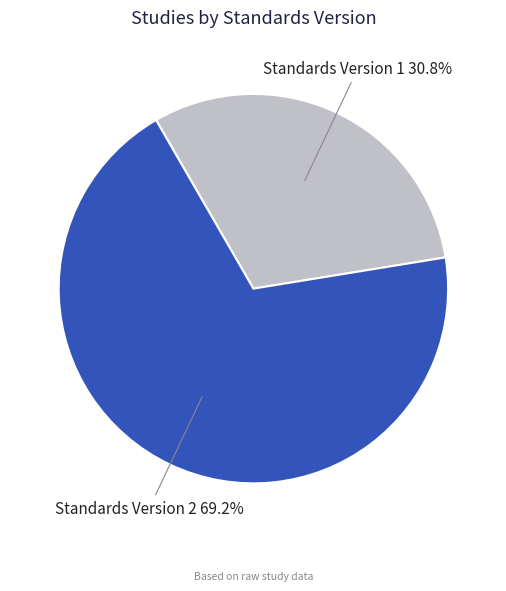

Is there a majority slice in this chart?

Yes